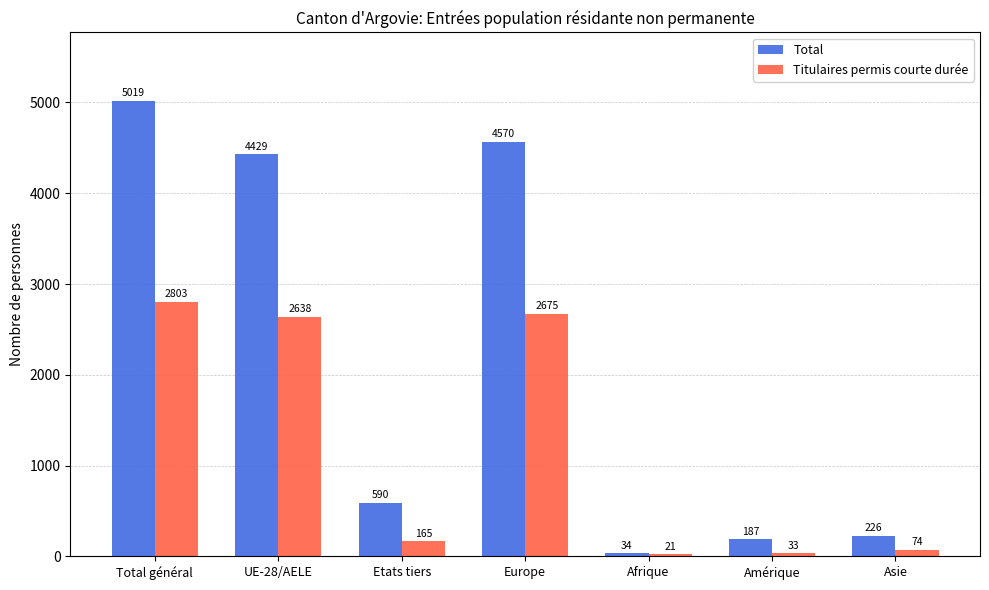

Which series has the largest range (max minus min)?

Total